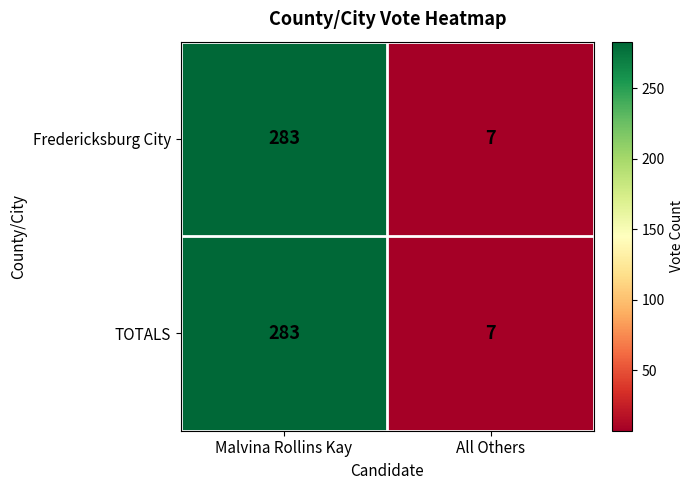

Reading left to right, transcribe all the data shown in this chart.

Fredericksburg City: 283	7
TOTALS: 283	7